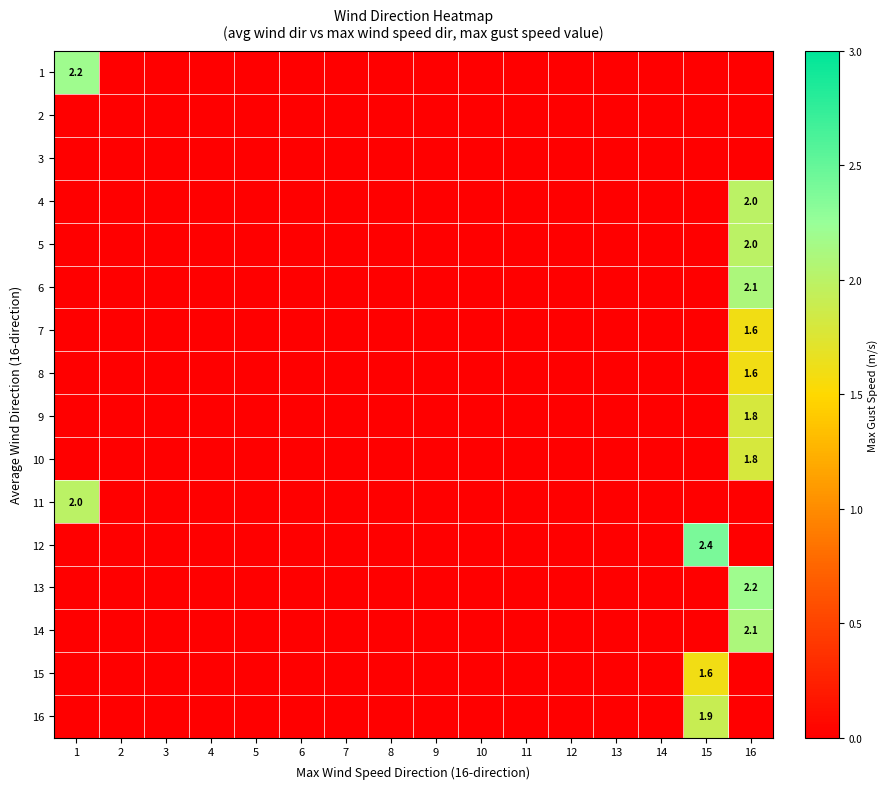

Is it true that 14 equals 0.5 at 16?

False